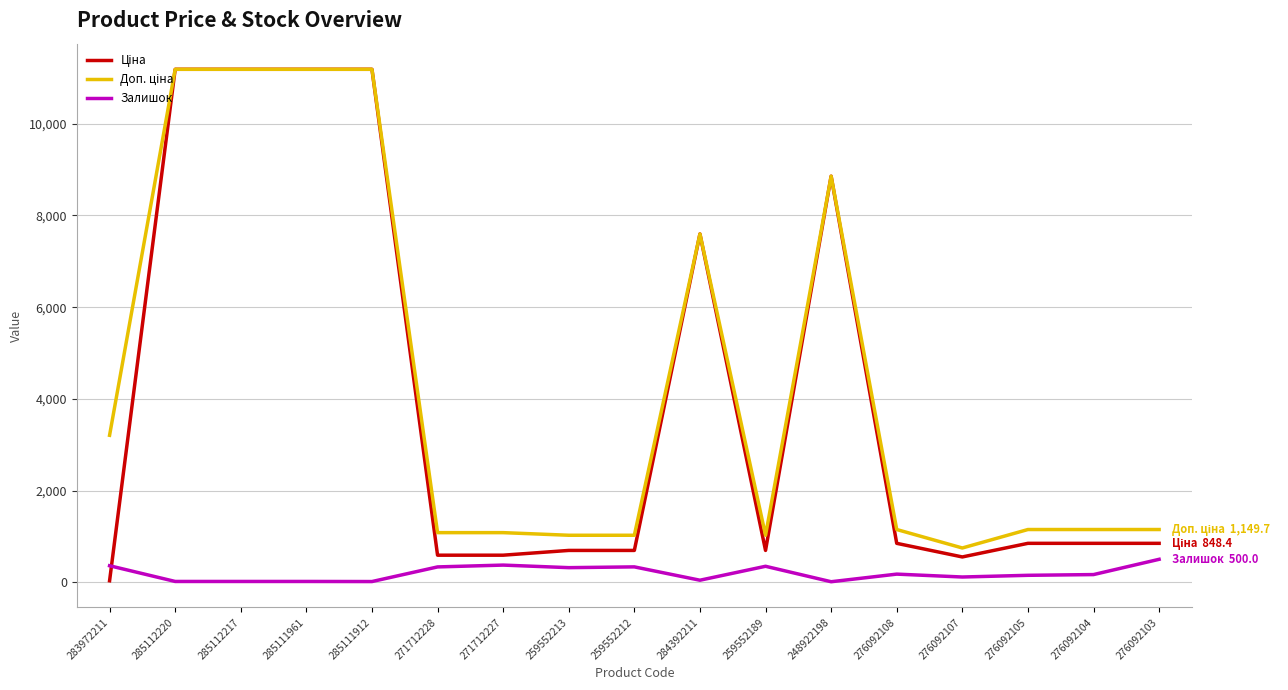

What is the difference between the highest and lowest values at 271712227?

707.7